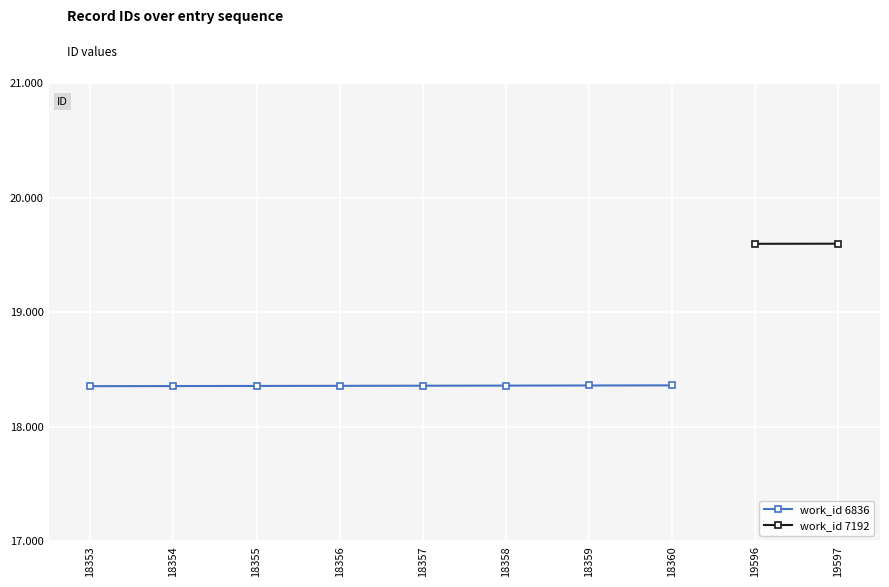

What value does the data have at 18353?

18353